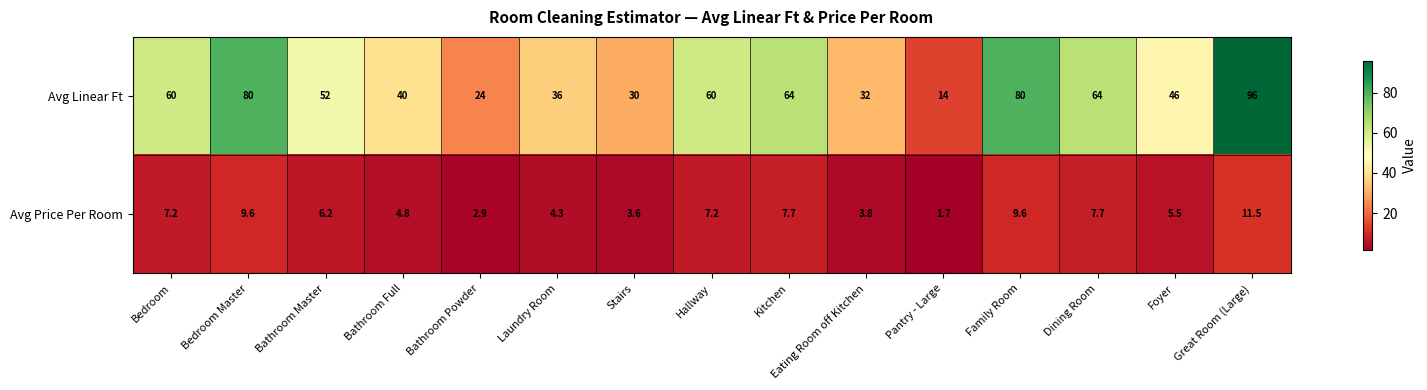

List the series in order of their overall mean, lowest first.

Avg Price Per Room, Avg Linear Ft